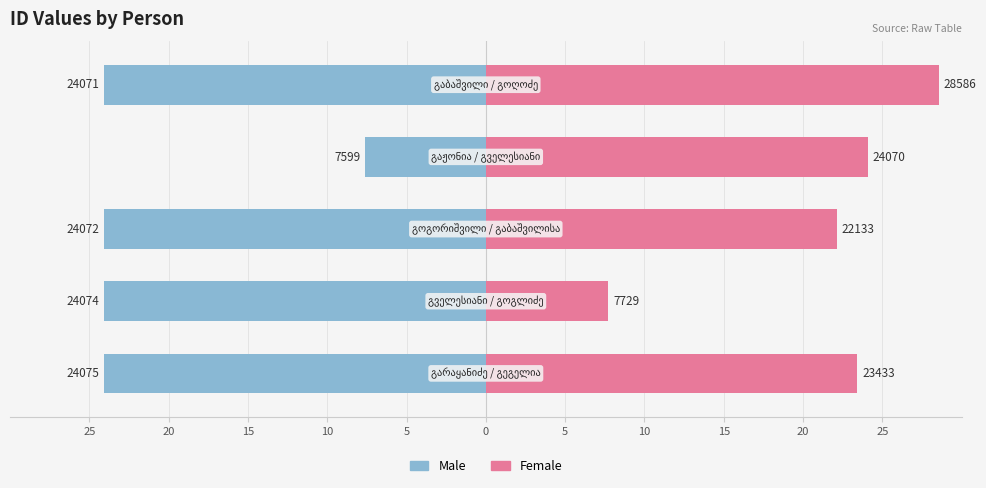

What are all the series names shown in the legend?

Male, Female